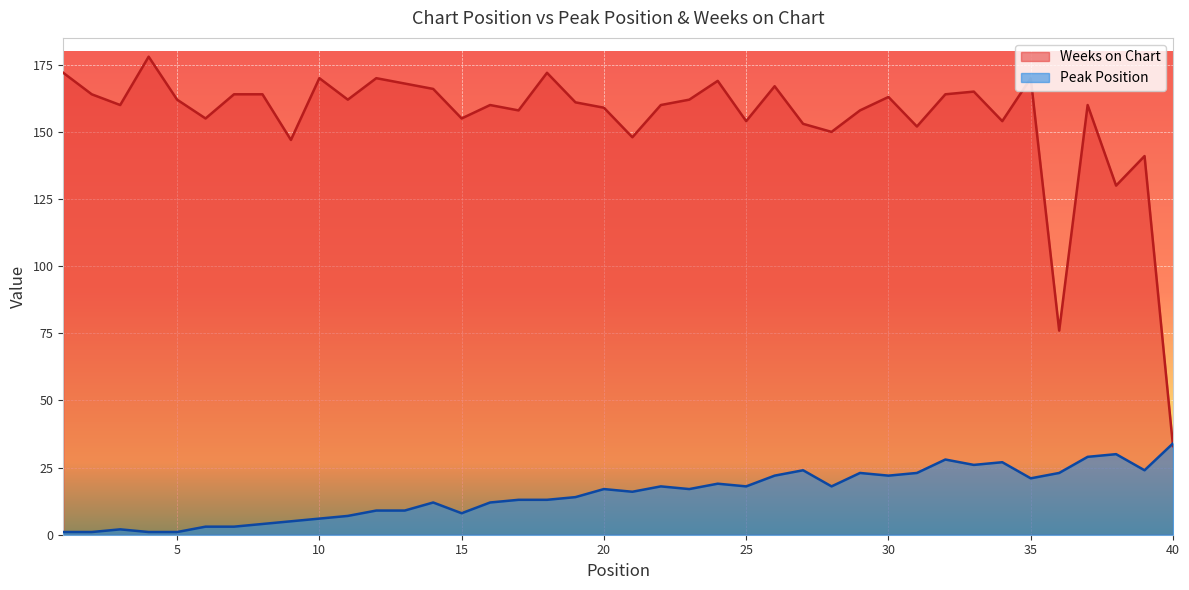

What is the difference between the maximum and minimum values in the Weeks on Chart series?

145